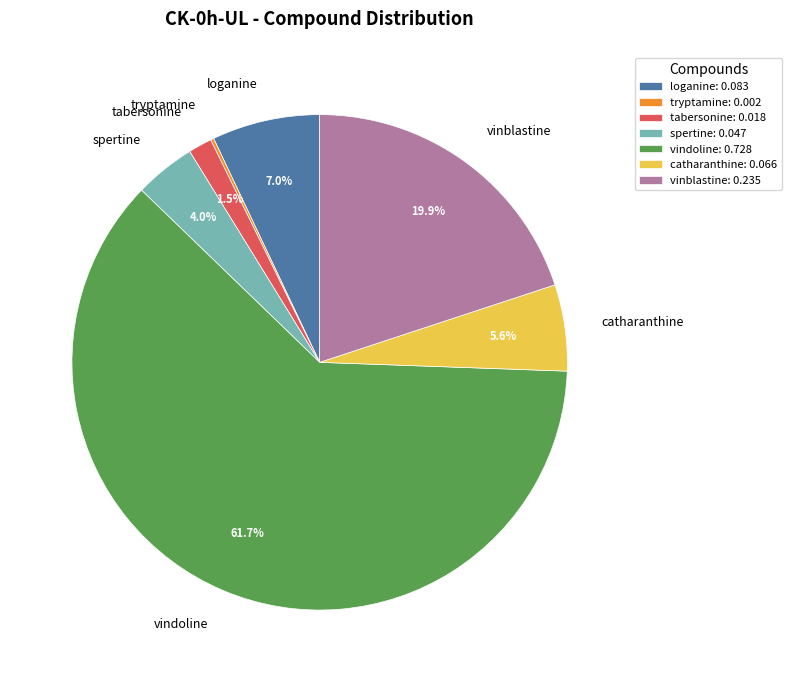

What percentage is the loganine slice, to the nearest percent?

7%